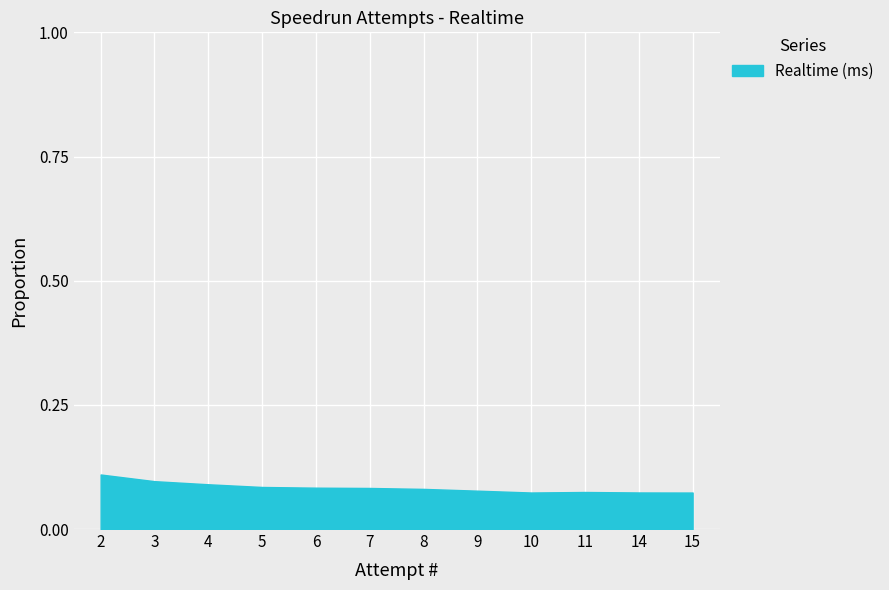

The chart shows a value of 0.1 at 7. True or false?

True